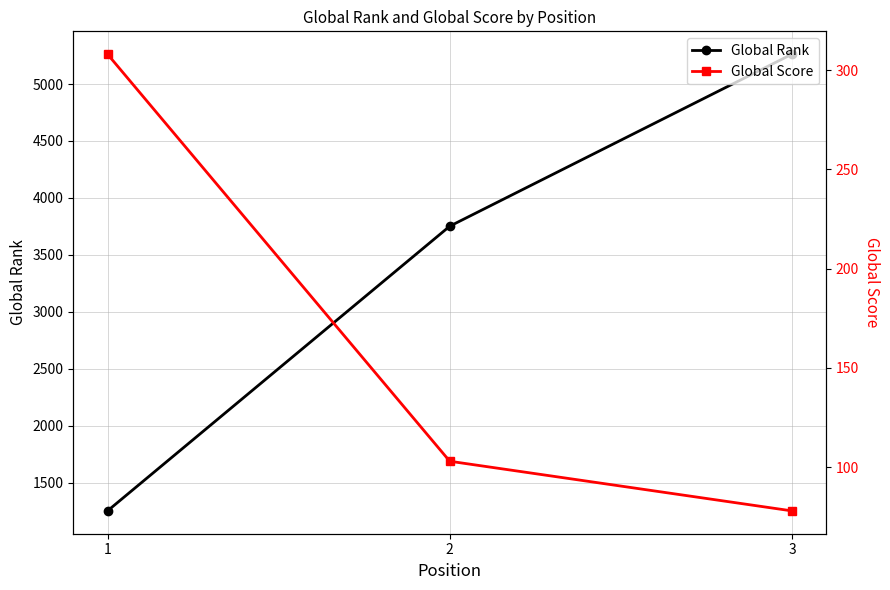

Reading right to left, transcribe all the data shown in this chart.

Global Rank: 5262	3752	1253
Global Score: 78	103	308